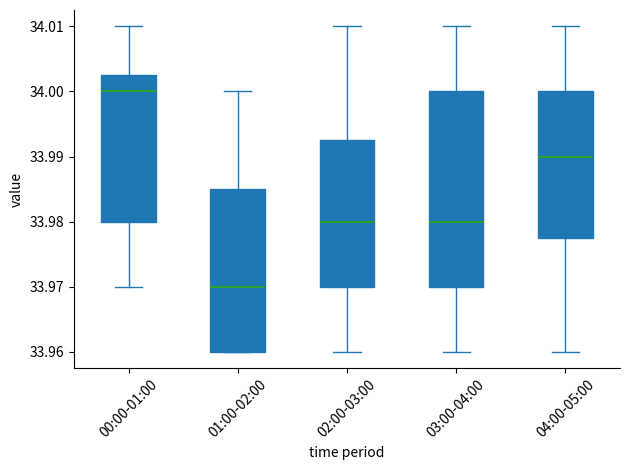

Which box's median line is the highest?

00:00-01:00